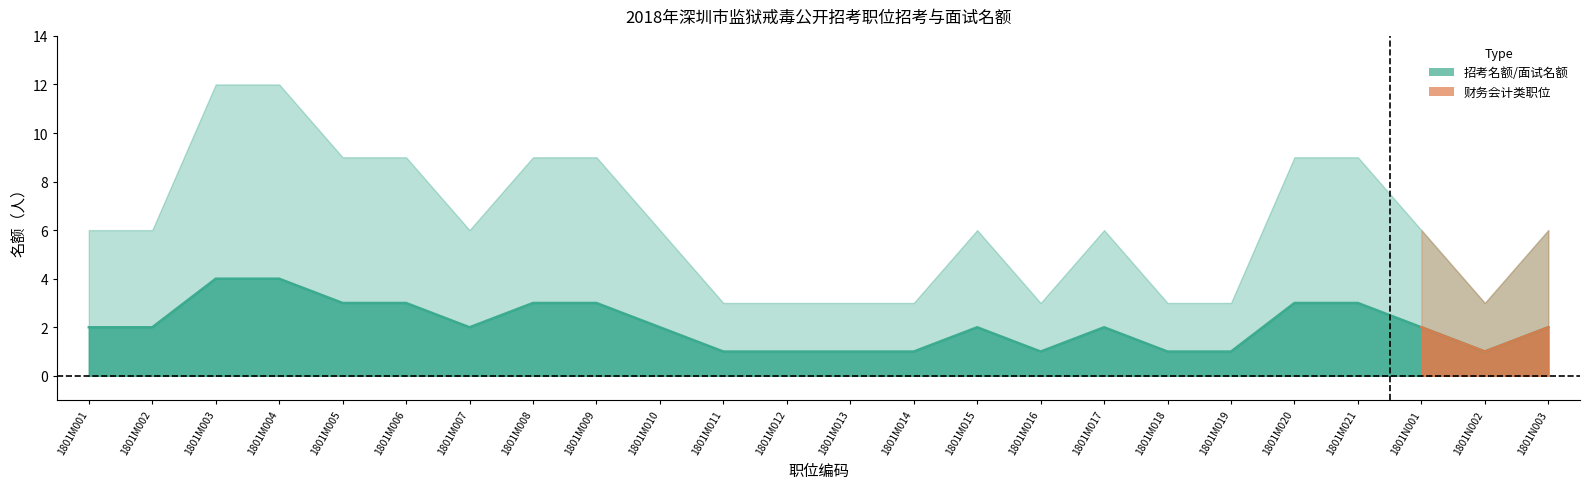

Which category has the highest value across all series?

1801M003